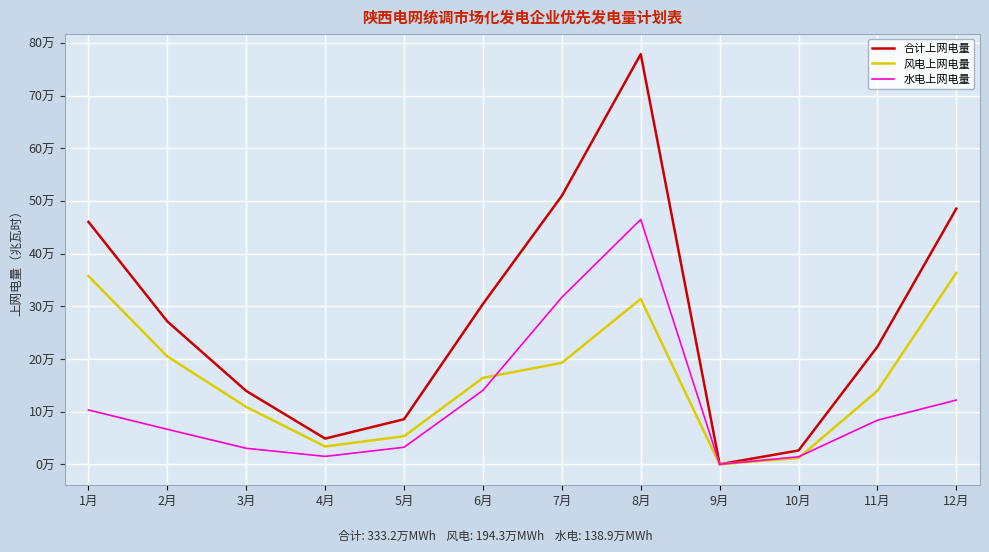

What is the greatest value displayed?

778575.2